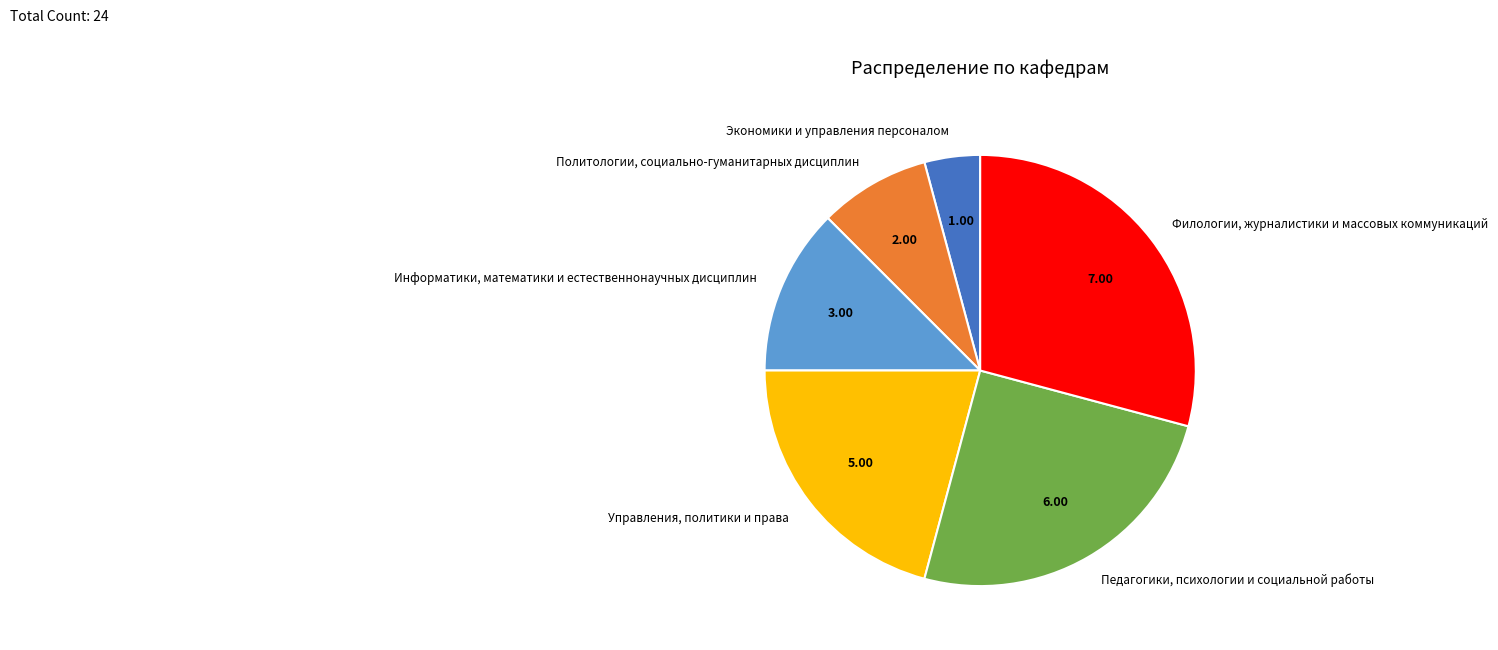

Which category has the smallest portion of the pie?

Экономики и управления персоналом